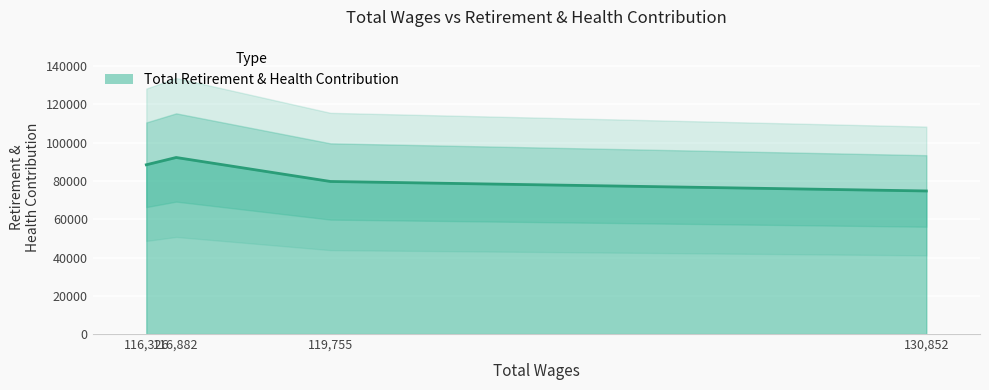

At which category does the chart reach its minimum across all series?

130852.0